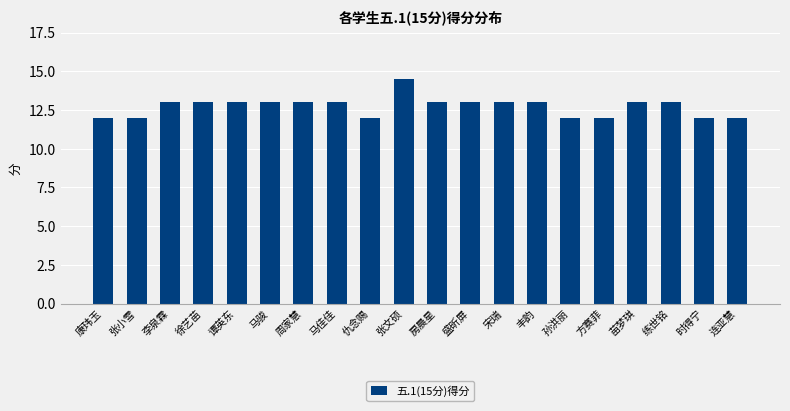

What is the average value?

12.7